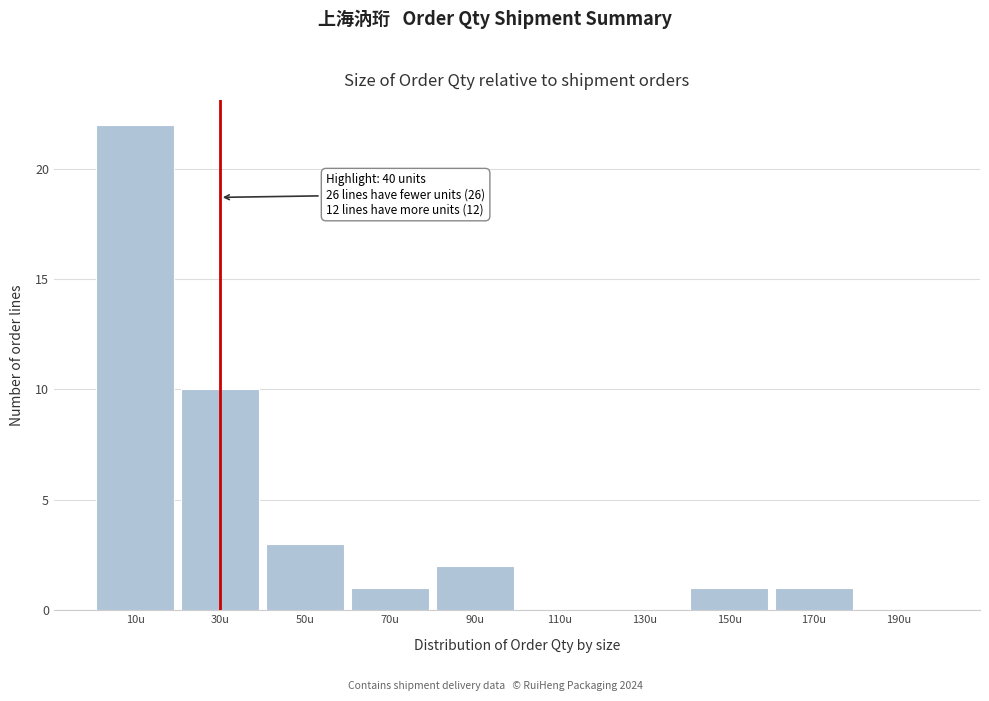

Reading left to right, what are all the values shown in this chart?

10u=22	30u=10	50u=3	70u=1	90u=2	110u=0	130u=0	150u=1	170u=1	190u=0